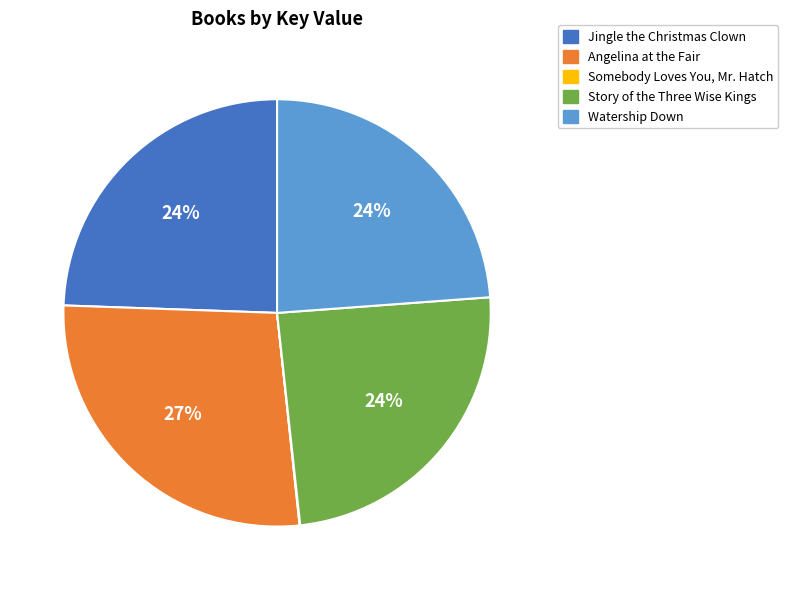

Between Angelina at the Fair and Jingle the Christmas Clown, which is larger?

Angelina at the Fair